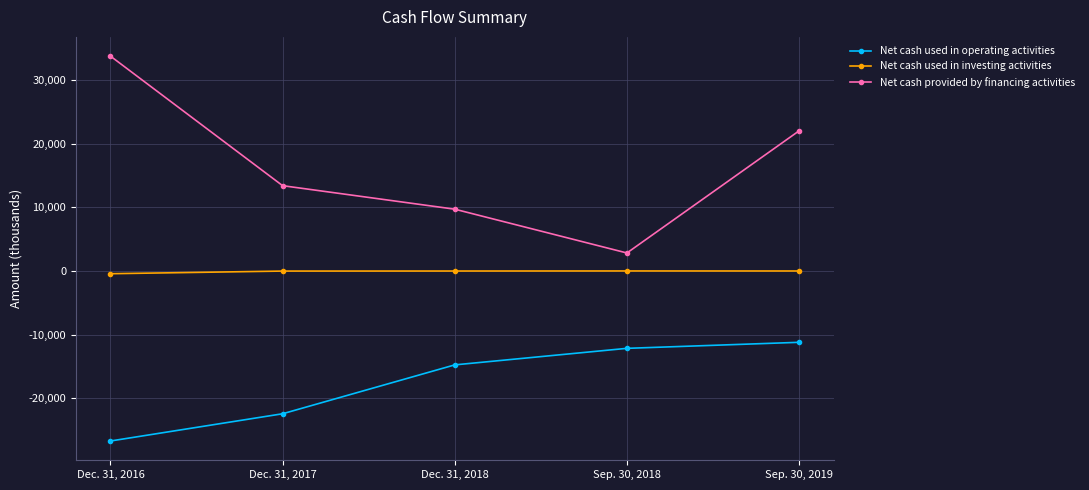

Does the chart display data point markers on the line(s)?

Yes